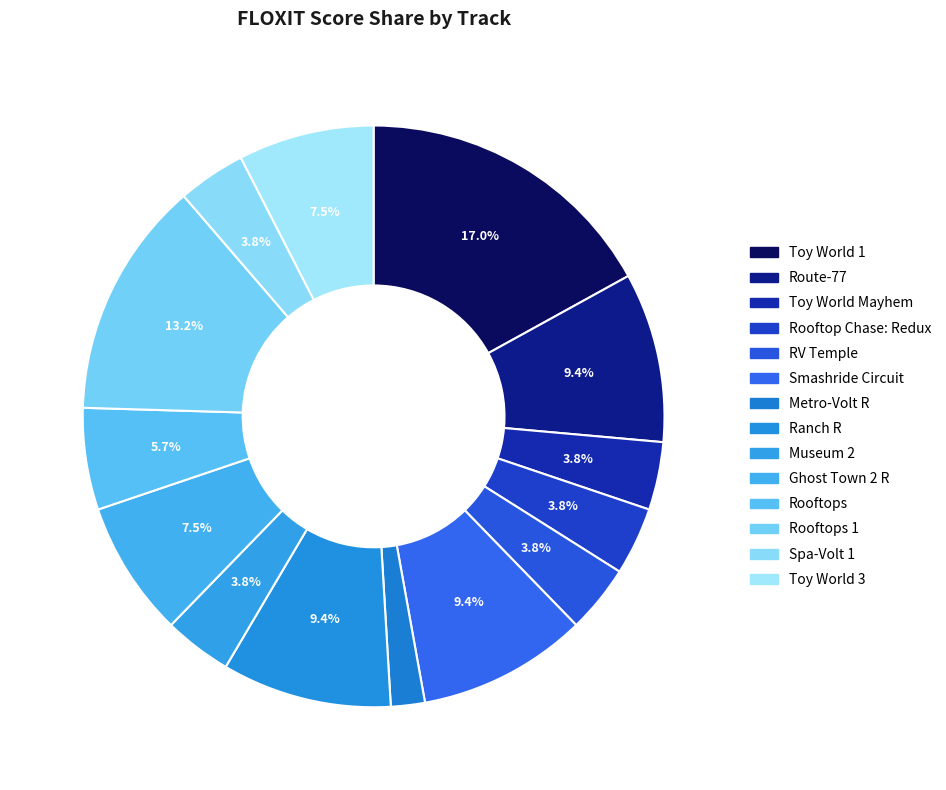

To the nearest percent, what is the average slice percentage?

7%